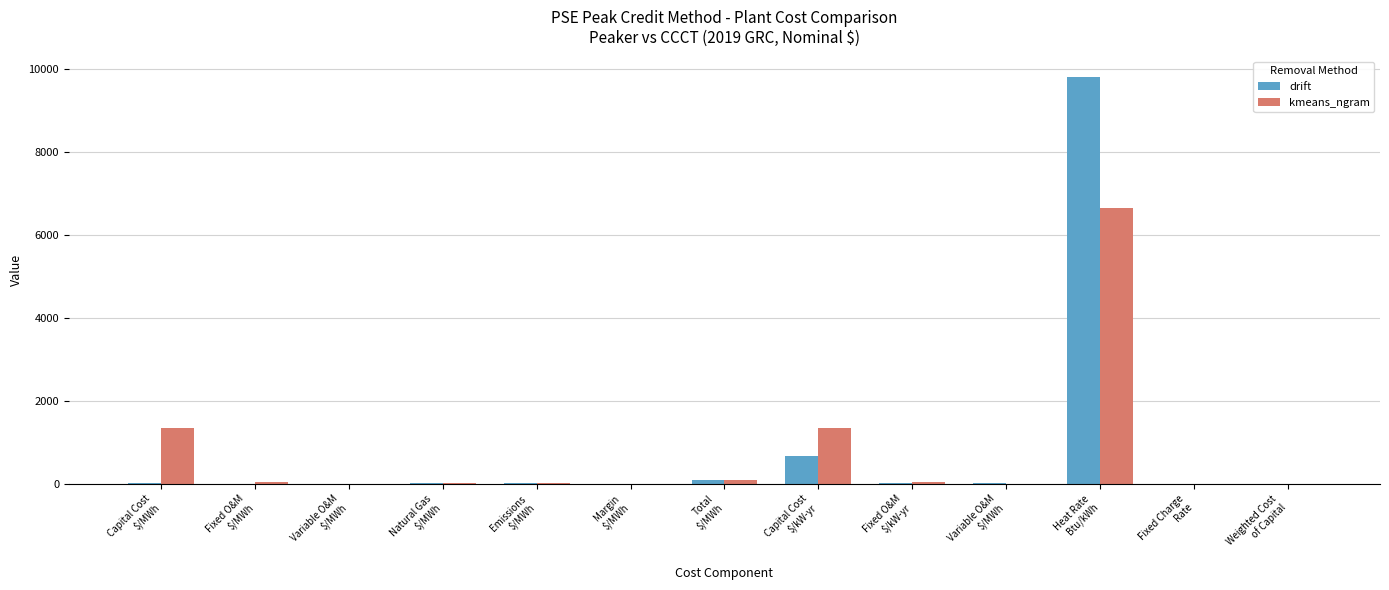

The drift series shows 140.3 at Total
$/MWh. True or false?

False